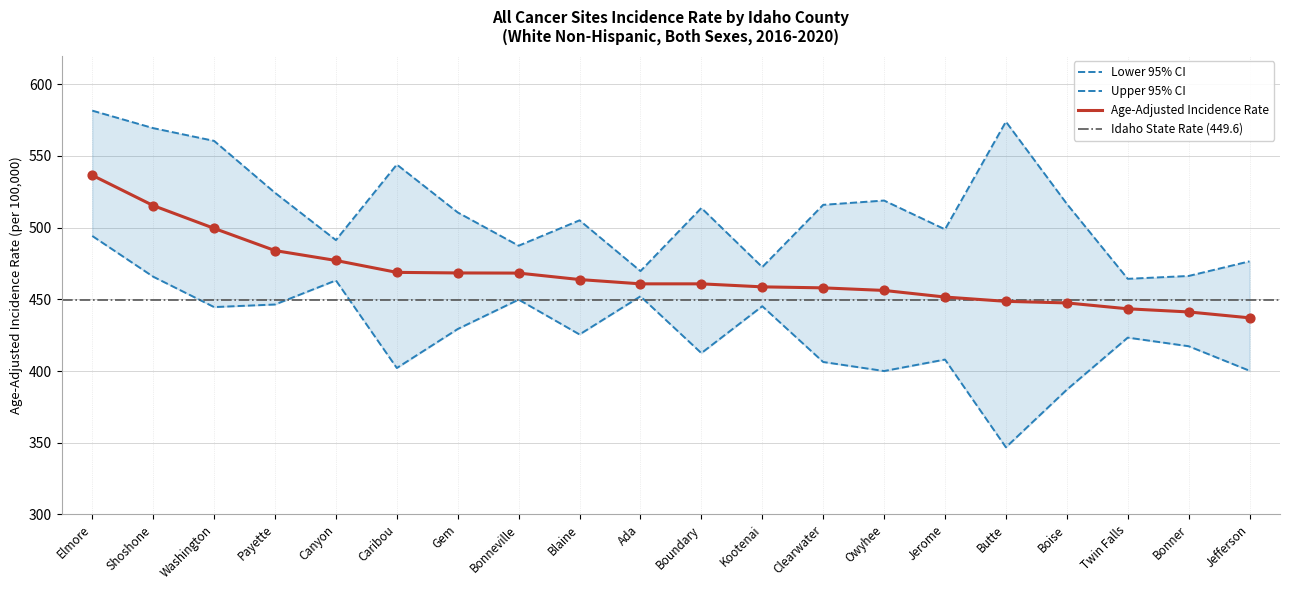

Which series contains the highest Y value?

Upper 95% CI